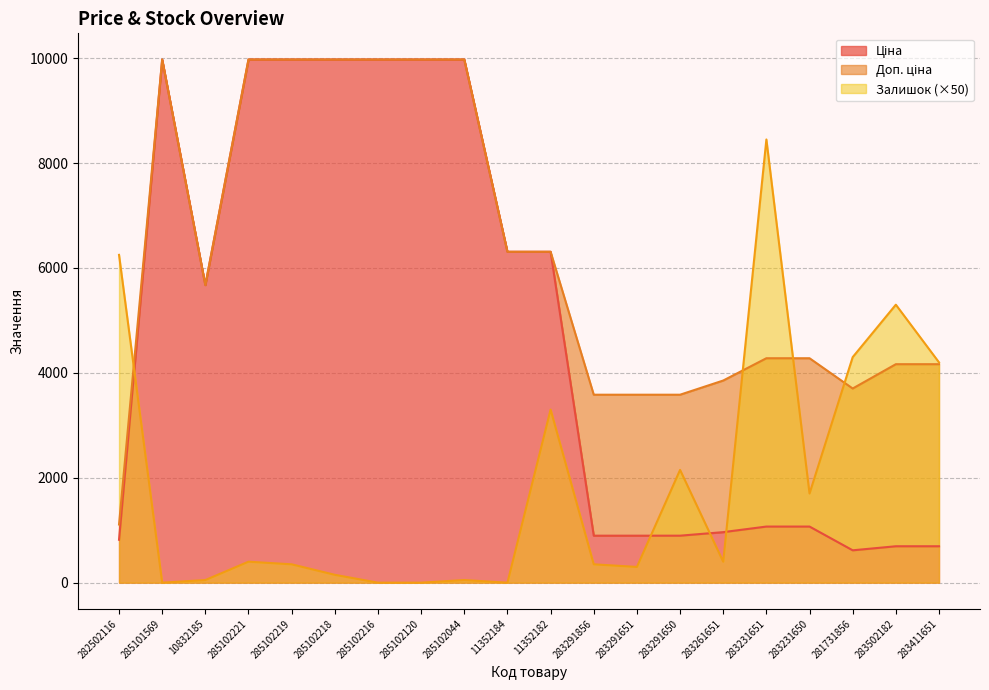

What is the difference between the maximum and second lowest values in the Доп. ціна series?

6391.4